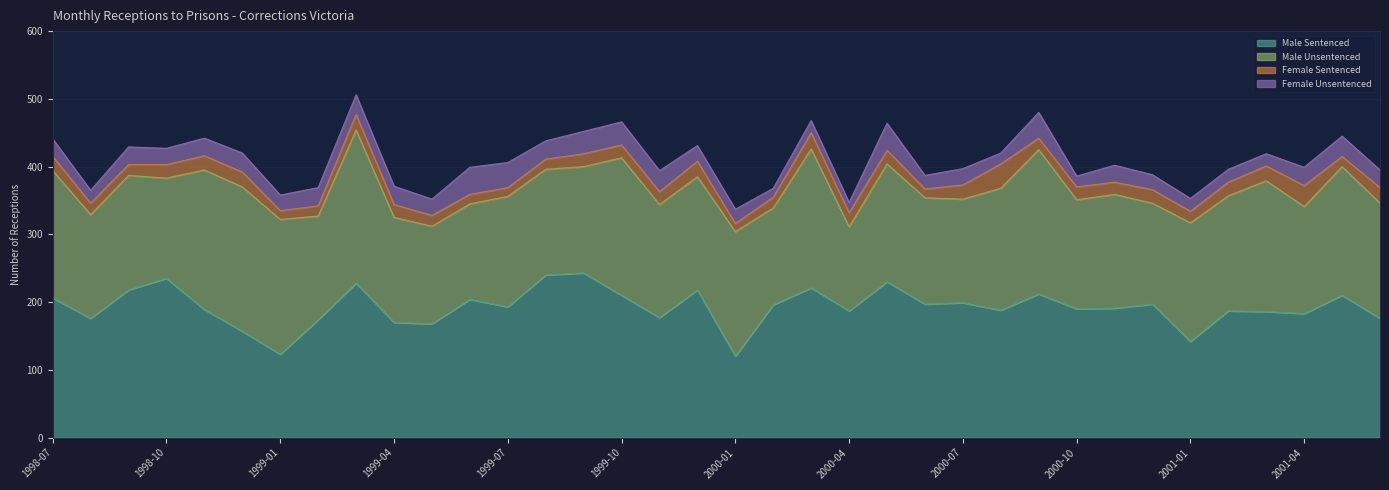

How many data points does each series have?

36